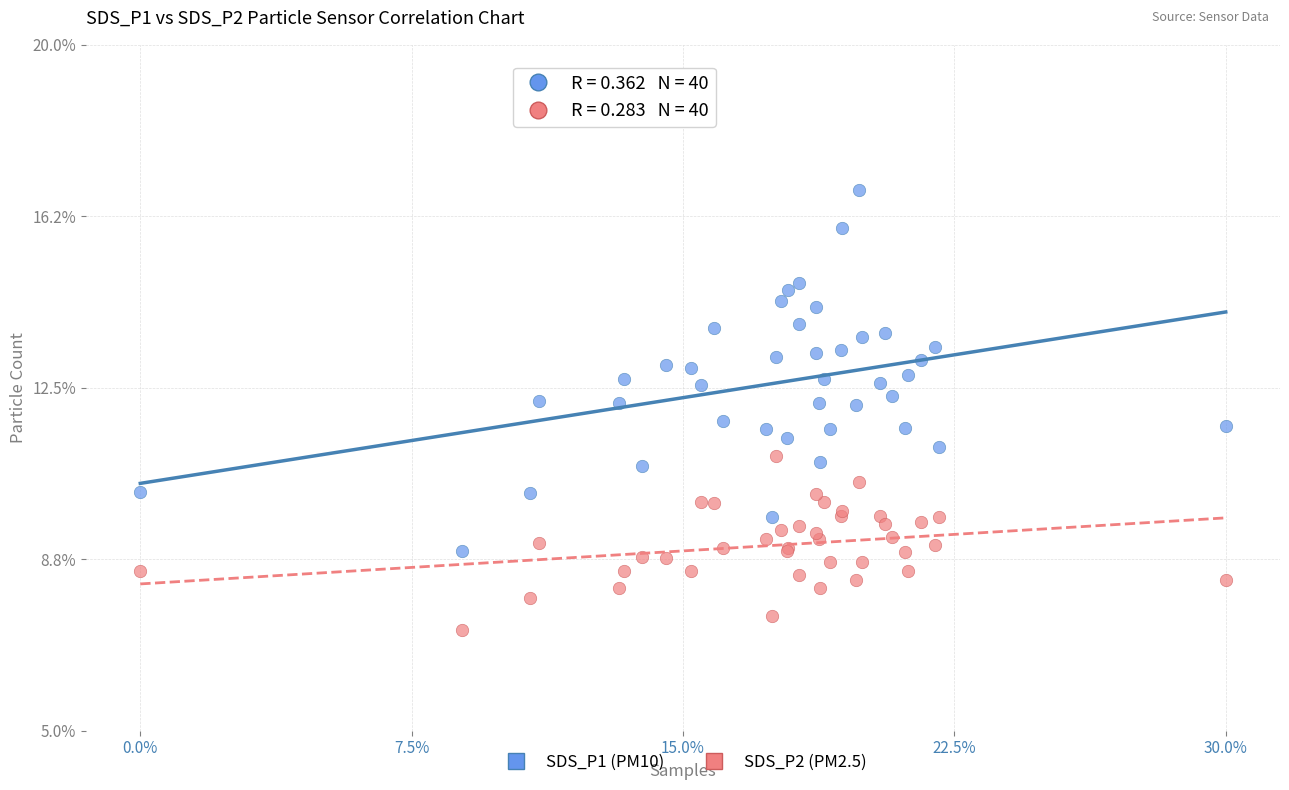

Which series contains the highest Y value?

SDS_P1 (PM10)